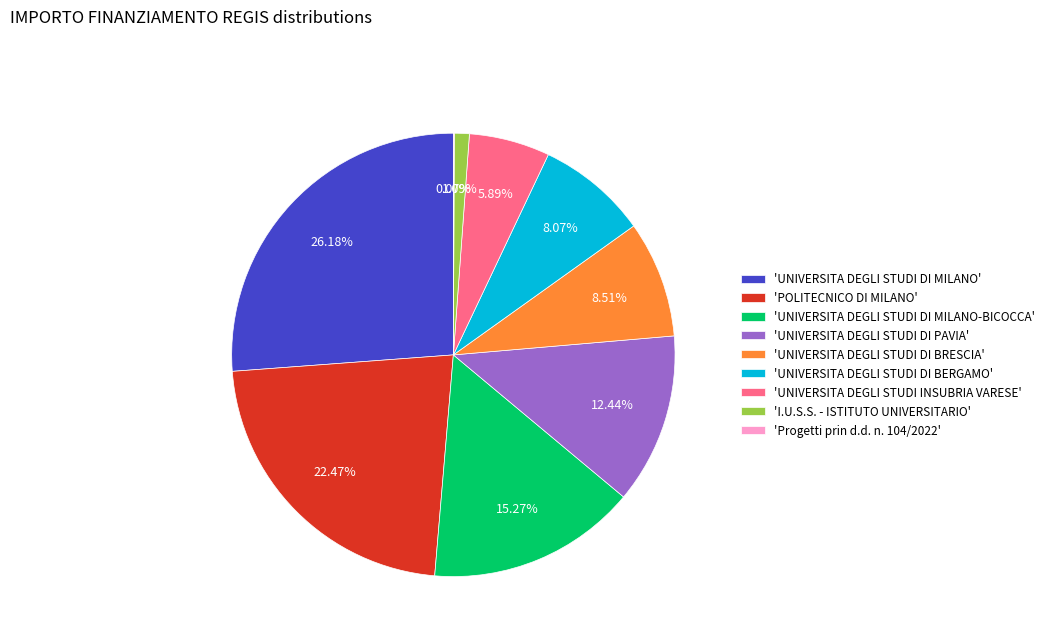

What is the ratio of the value at 'UNIVERSITA DEGLI STUDI DI BERGAMO' to the value at 'UNIVERSITA DEGLI STUDI DI BRESCIA'?

0.9